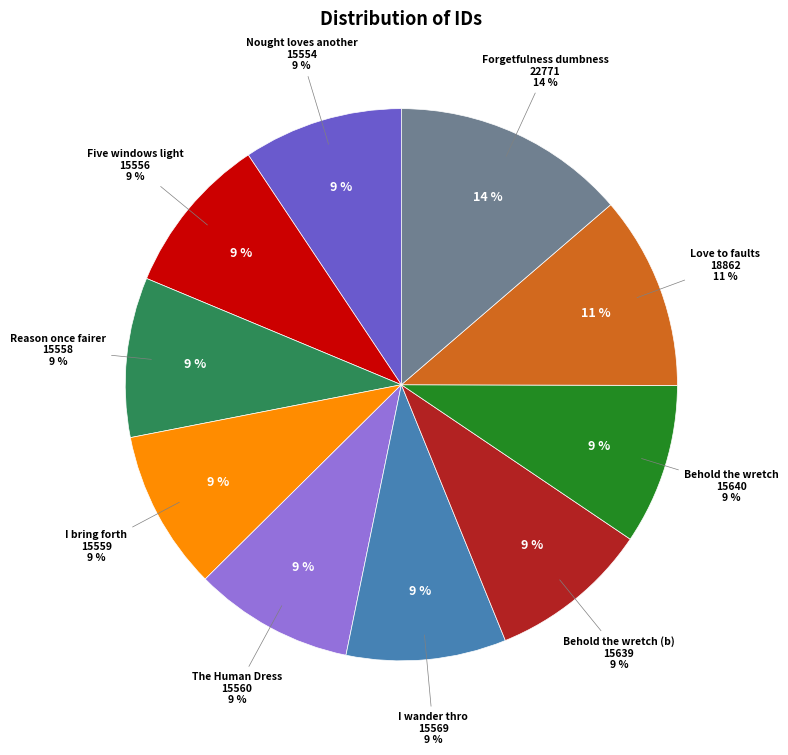

Approximately how many times larger is the value at Nought loves another compared to The Human Dress?

1.0